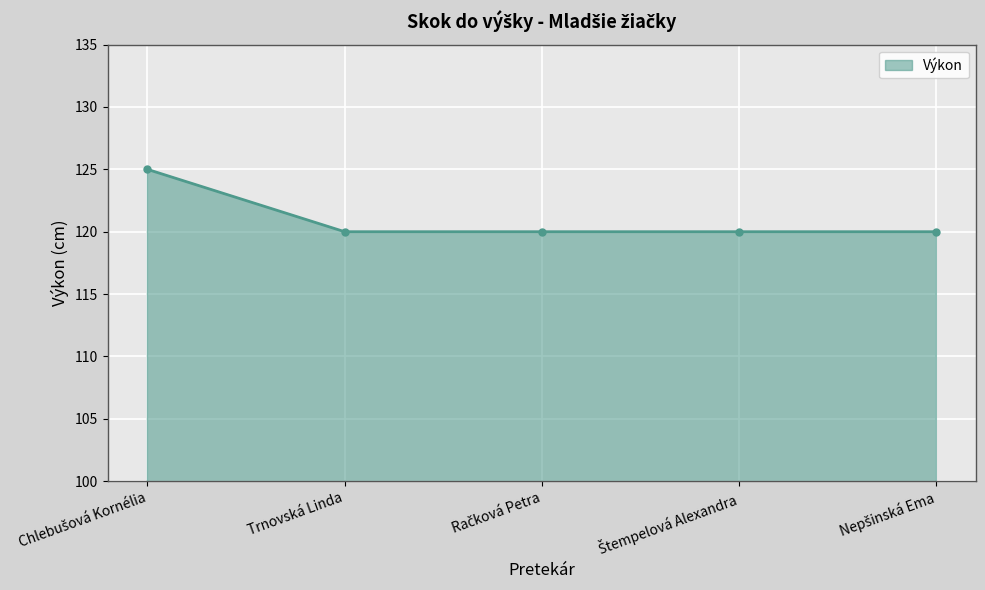

What is the smallest value displayed?

120